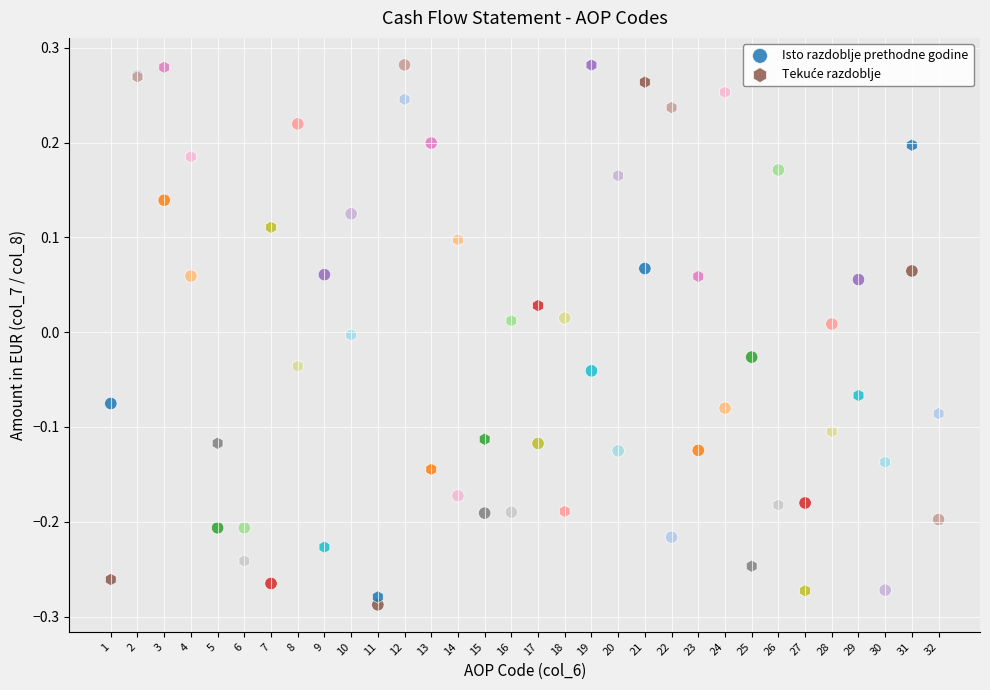

What is the X range (max minus min) for the scatter plot?

31.0